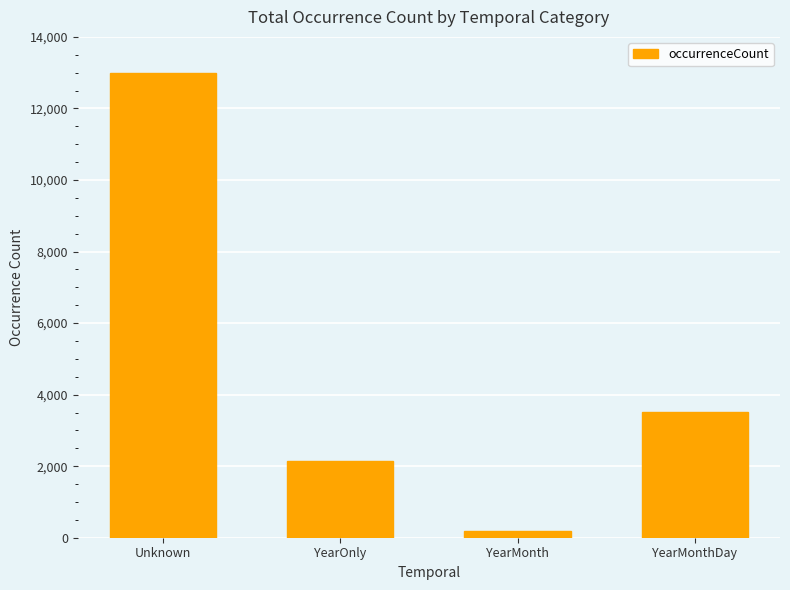

Rank the categories by value from lowest to highest.

YearMonth, YearOnly, YearMonthDay, Unknown